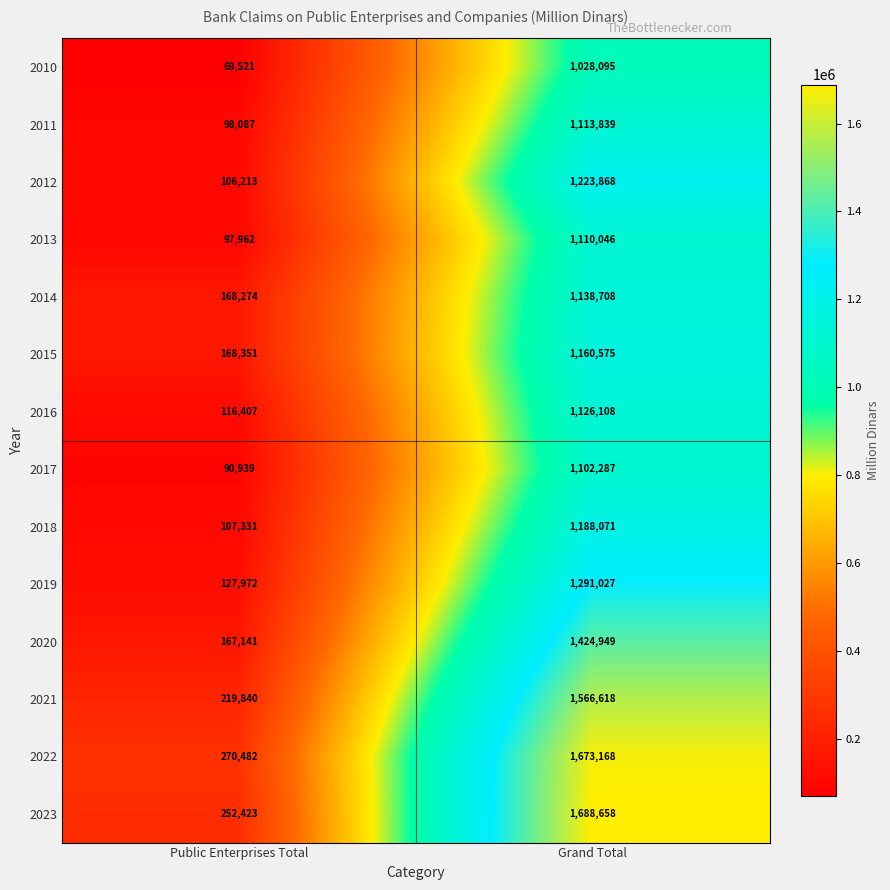

What is the spread (max minus min) of values at Grand Total?

660563